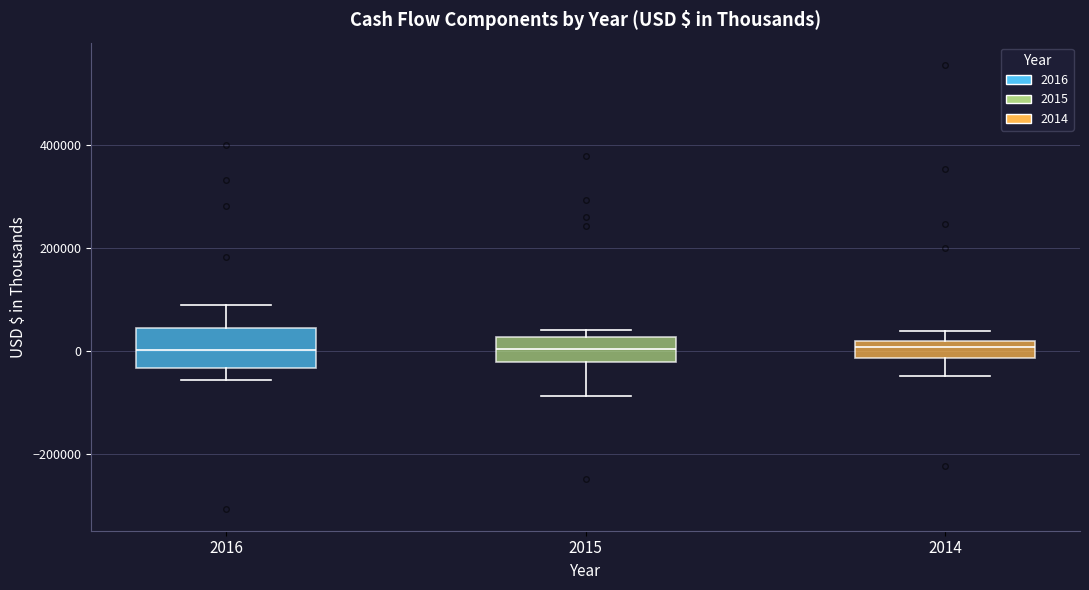

Comparing the boxes themselves (not the whiskers), which one is the tallest?

2016